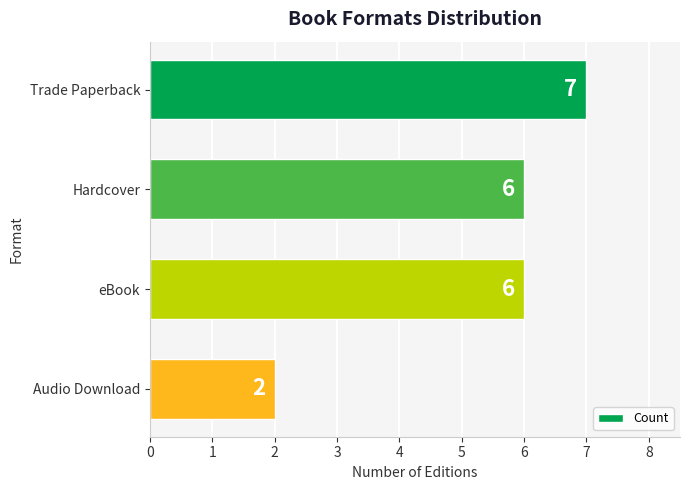

Reading top to bottom, list all the values displayed in this chart.

Trade Paperback=7	Hardcover=6	eBook=6	Audio Download=2